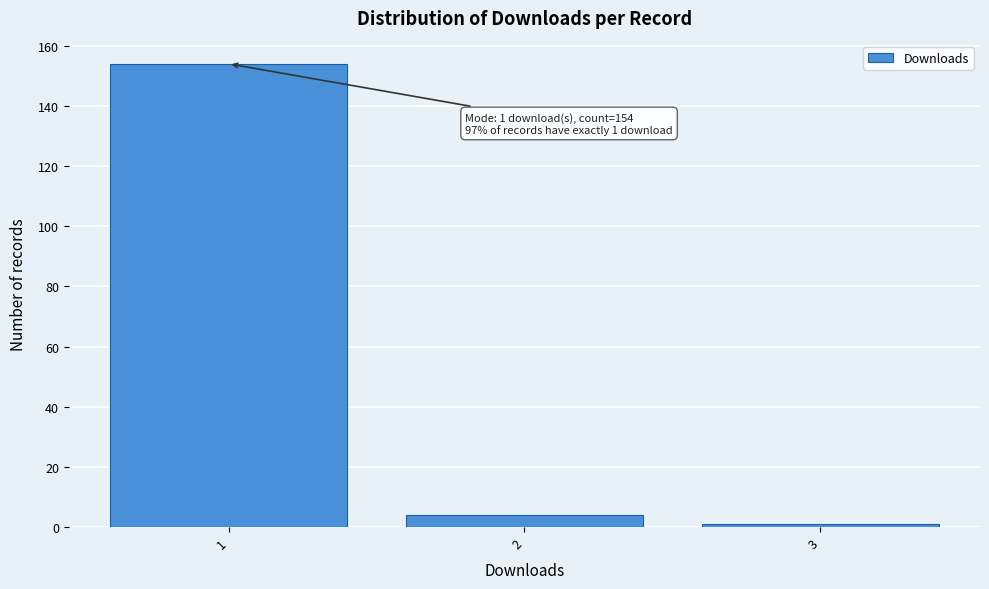

Over which range of the x-axis is the bar tallest?

0.5 to 1.5